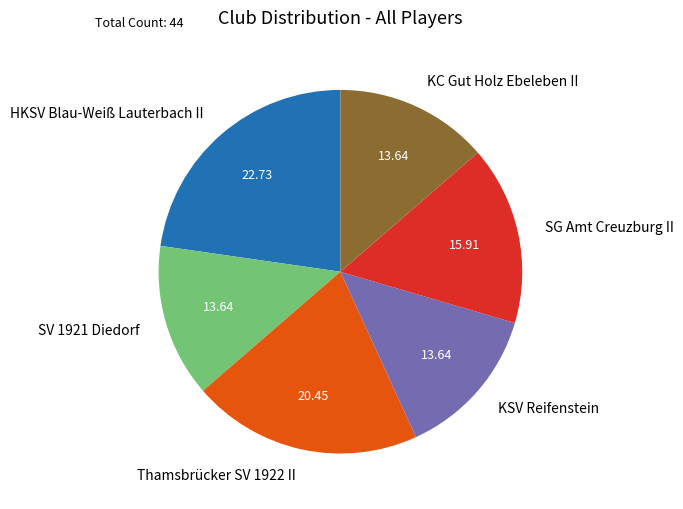

Is there a majority slice in this chart?

No